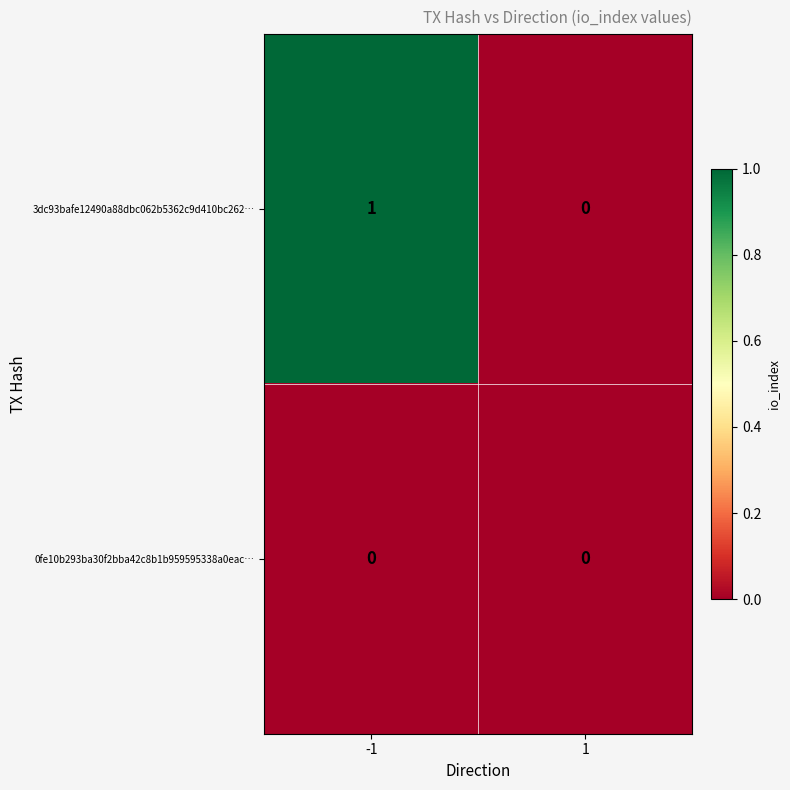

Which category has the highest value across all series?

-1